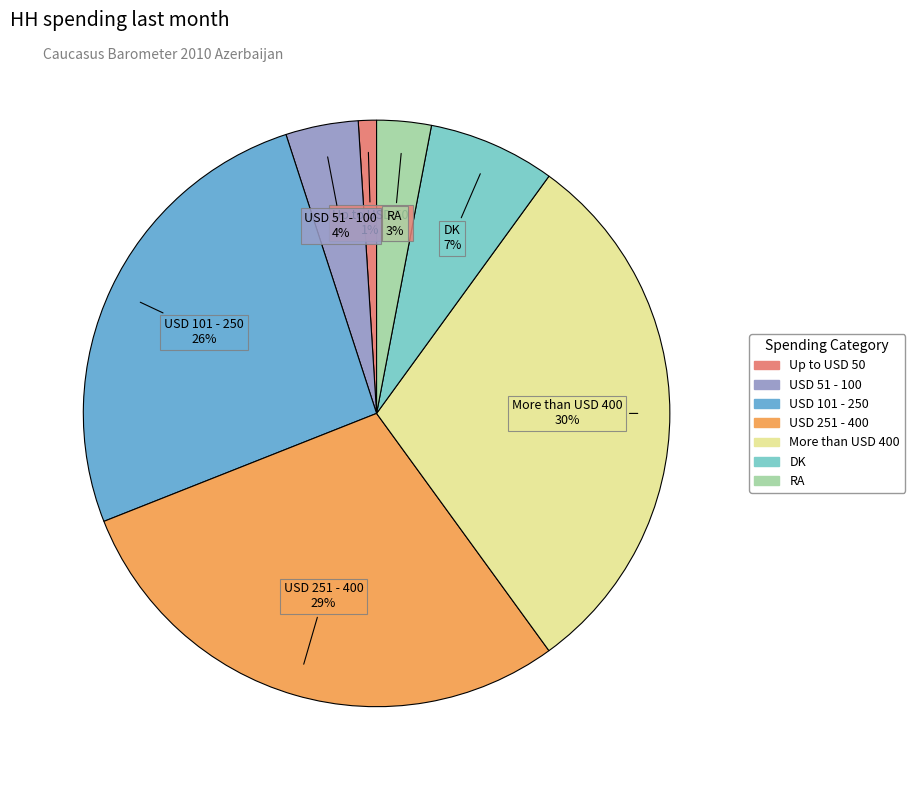

Which has a higher value, More than USD 400 or USD 251 - 400?

More than USD 400